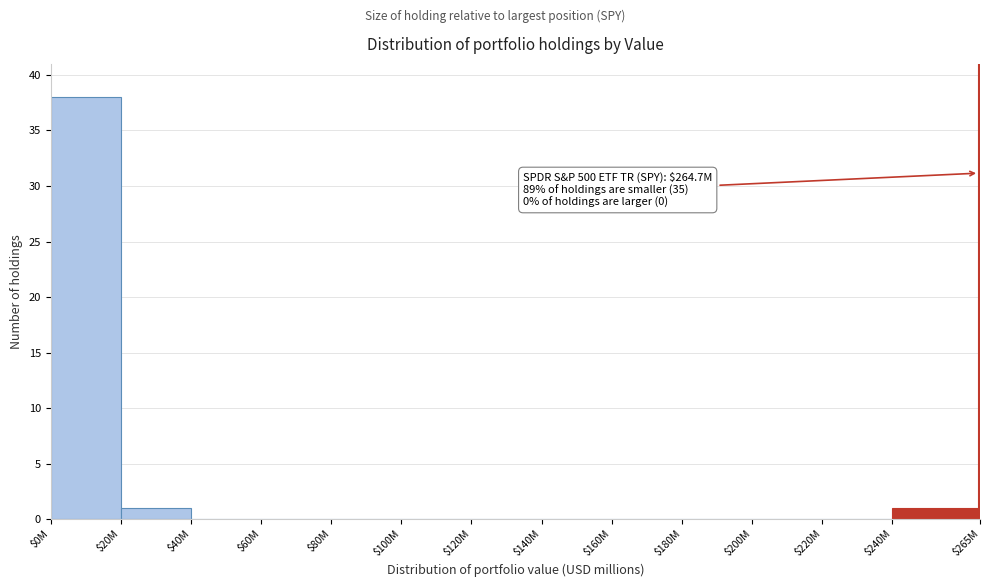

What is the sum of all values?

40